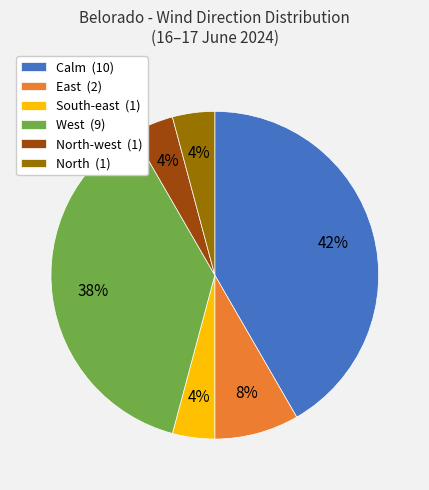

How many segments does this pie chart have?

6